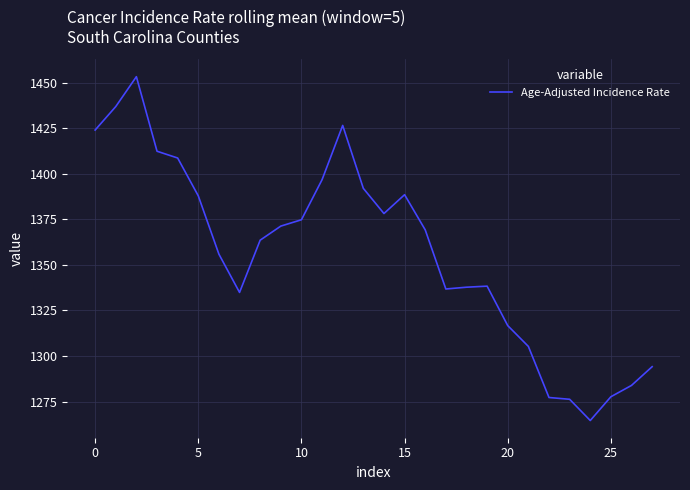

What is the maximum value shown in the chart?

1453.3